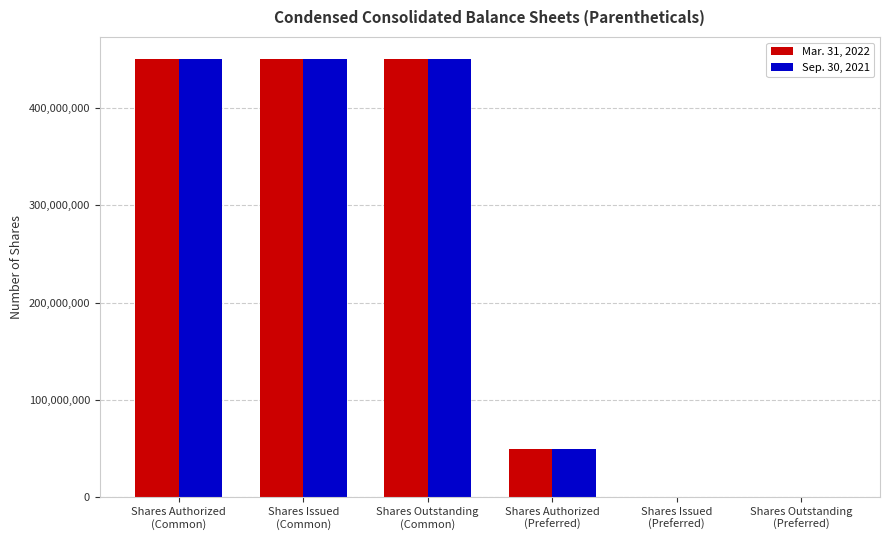

List the labels in order of Mar. 31, 2022 value, smallest first.

Shares Issued
(Preferred), Shares Outstanding
(Preferred), Shares Authorized
(Preferred), Shares Issued
(Common), Shares Outstanding
(Common), Shares Authorized
(Common)